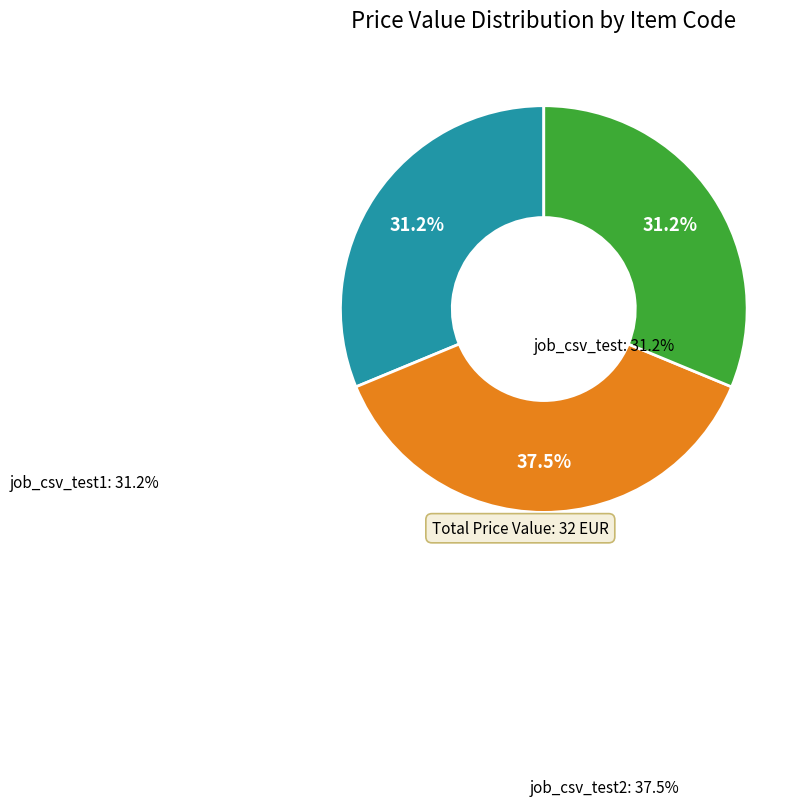

How many segments does this pie chart have?

3